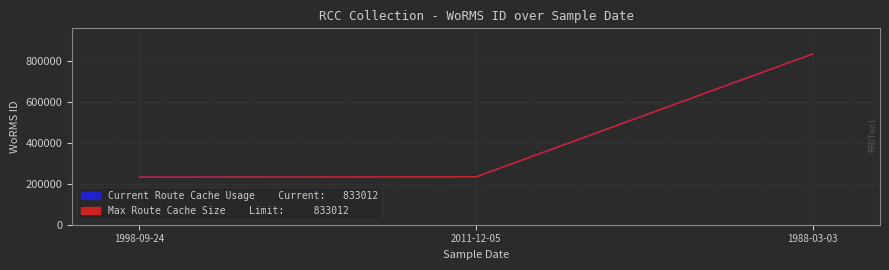

Does the chart display data point markers on the line(s)?

No